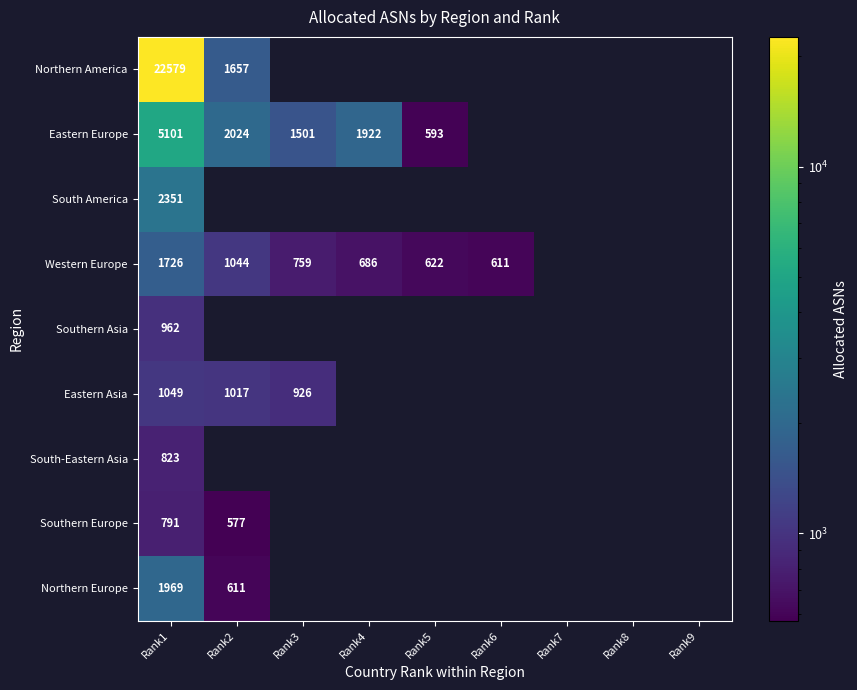

The value of Southern Asia at Rank1 is 1669. True or false?

False